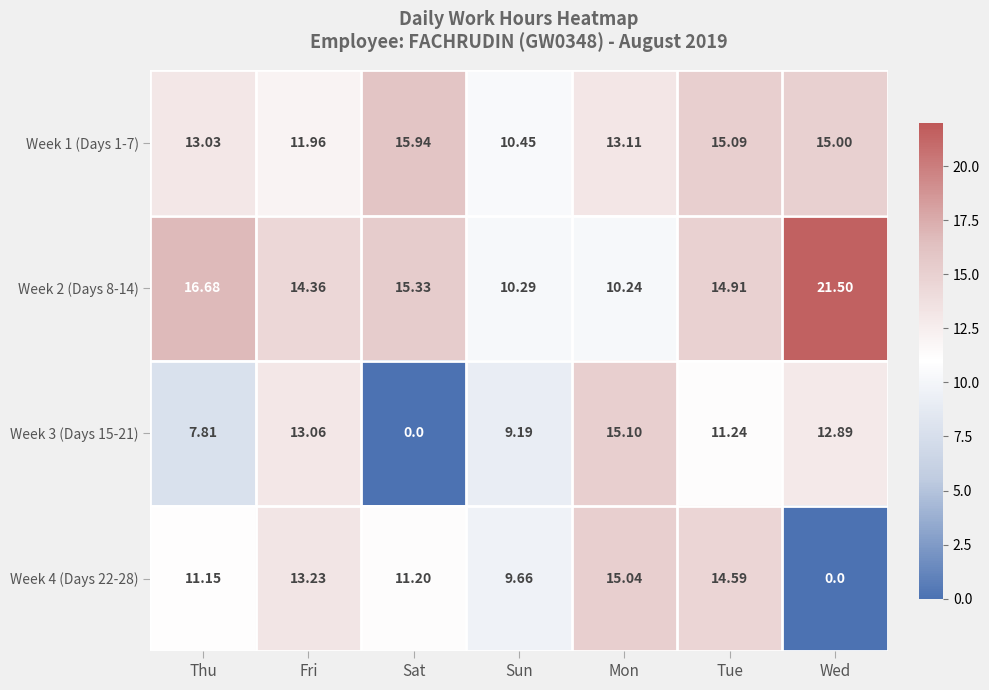

At which label is Week 2 (Days 8-14) closest to 15?

Tue